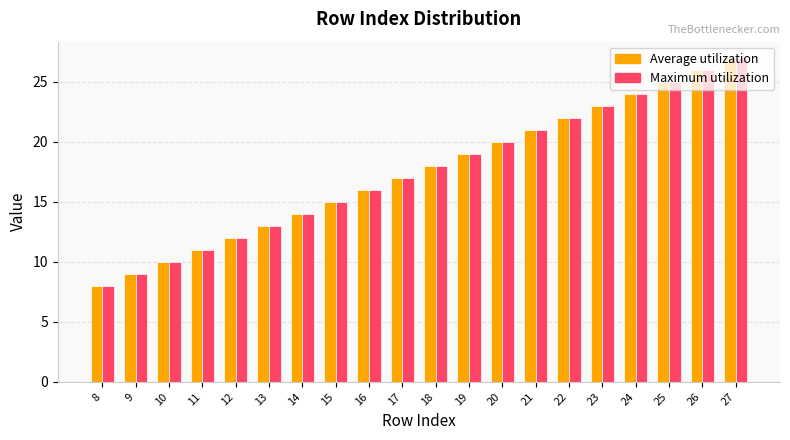

What is the sum of all Average utilization values?

350